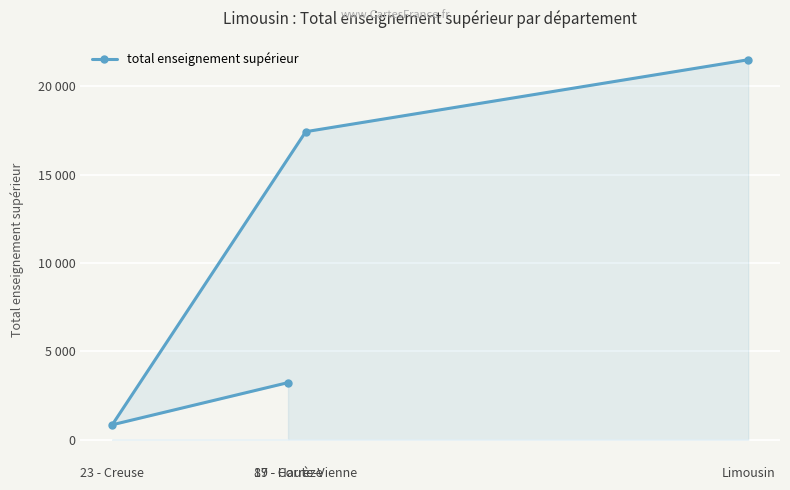

Reading left to right, what are all the values shown in this chart?

19 - Corrèze=3230	23 - Creuse=843	87 - Haute-Vienne=17437	Limousin=21510